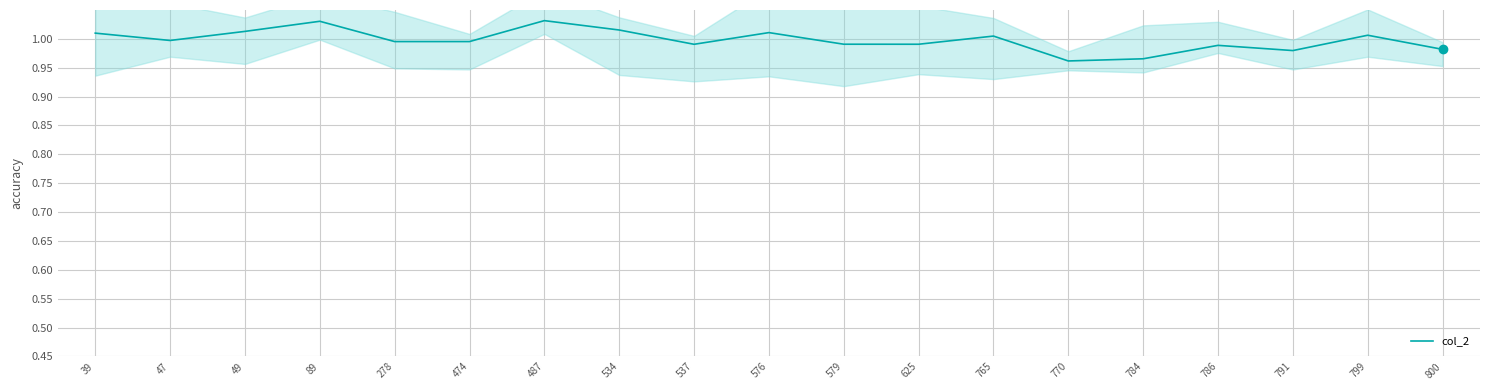

What is the value of the 8th point from the left?

1.0